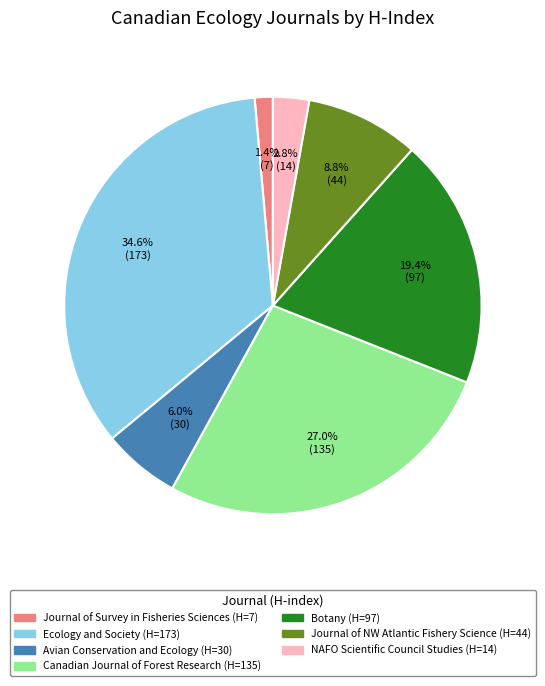

Is there any slice that represents more than half of the pie?

No